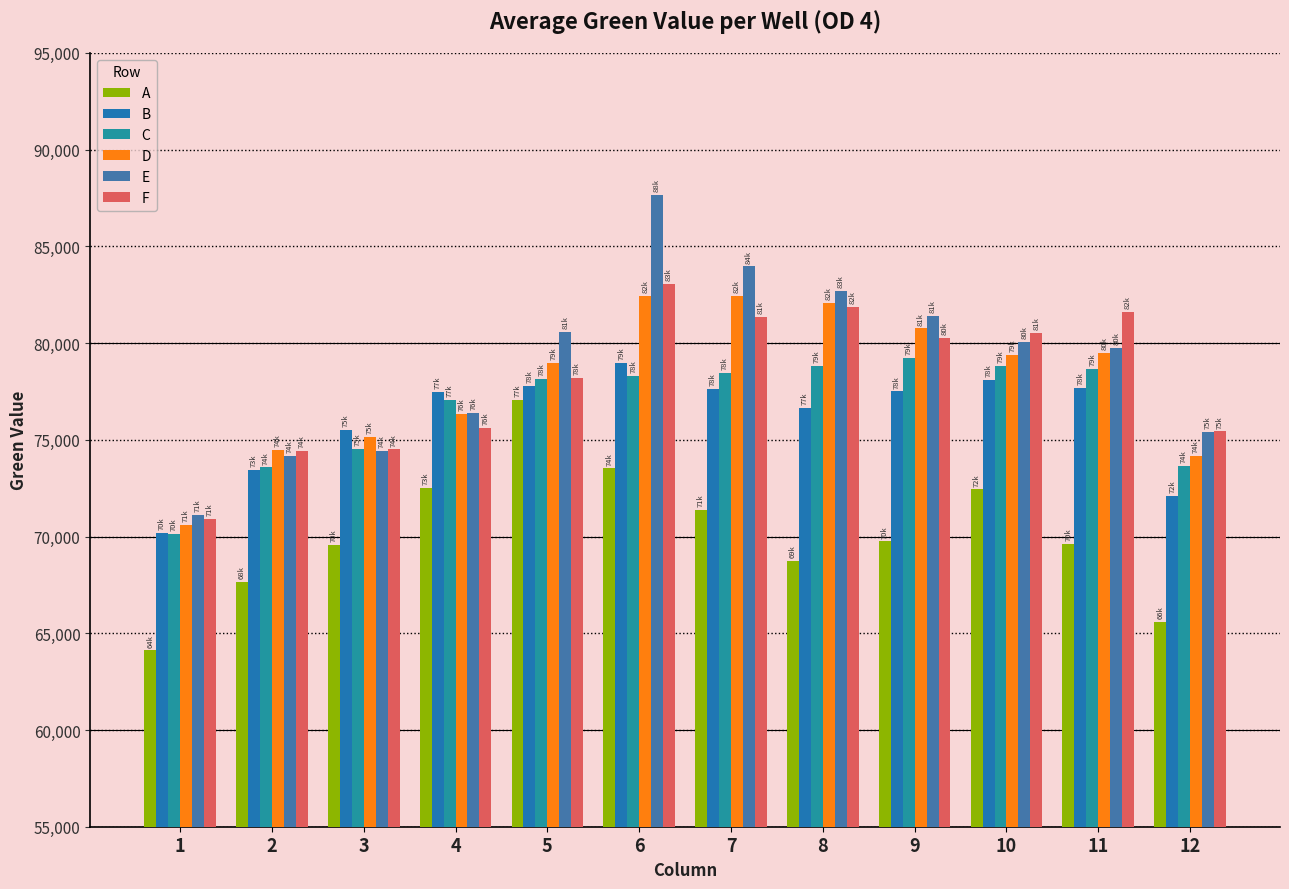

How many groups of bars are there?

12